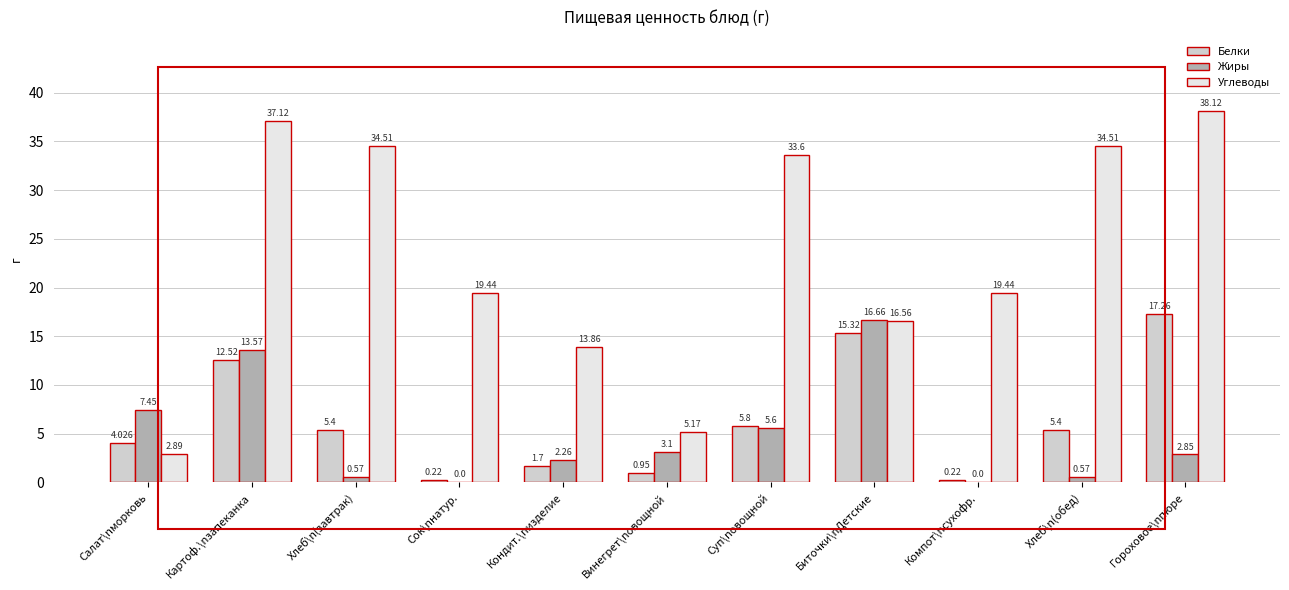

Which series has the widest spread of values?

Углеводы